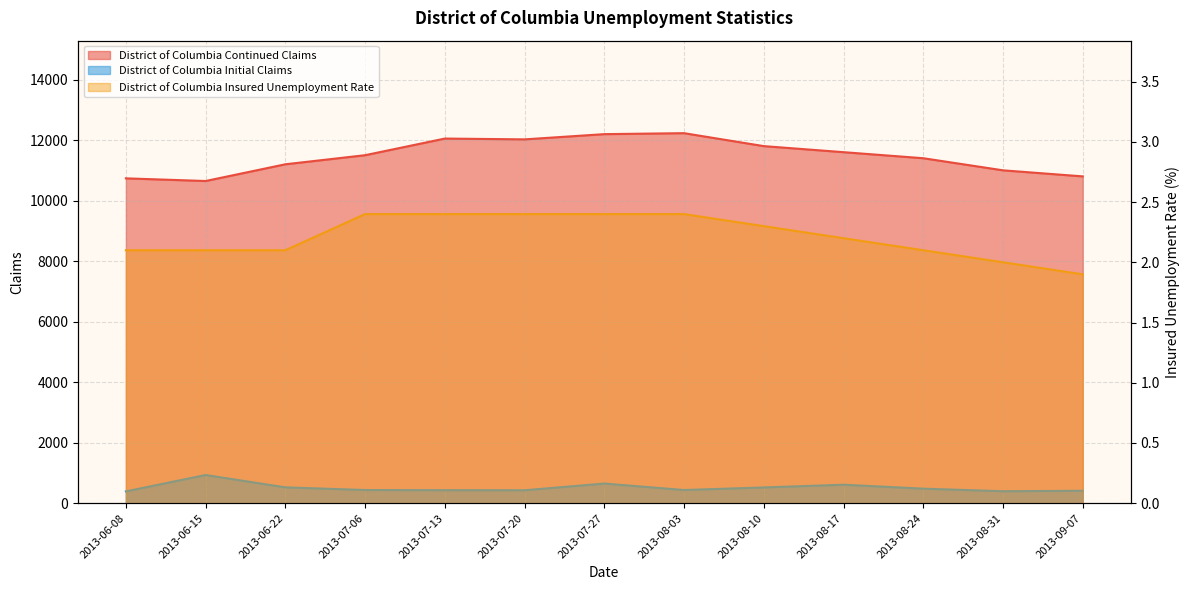

Does the chart have visible grid lines?

Yes